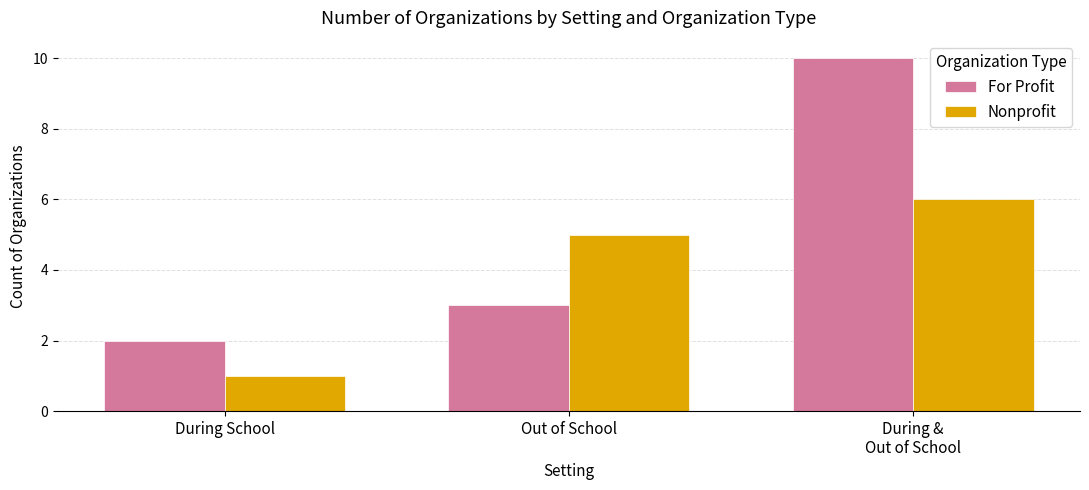

The value of Nonprofit at During &
Out of School is 2. True or false?

False